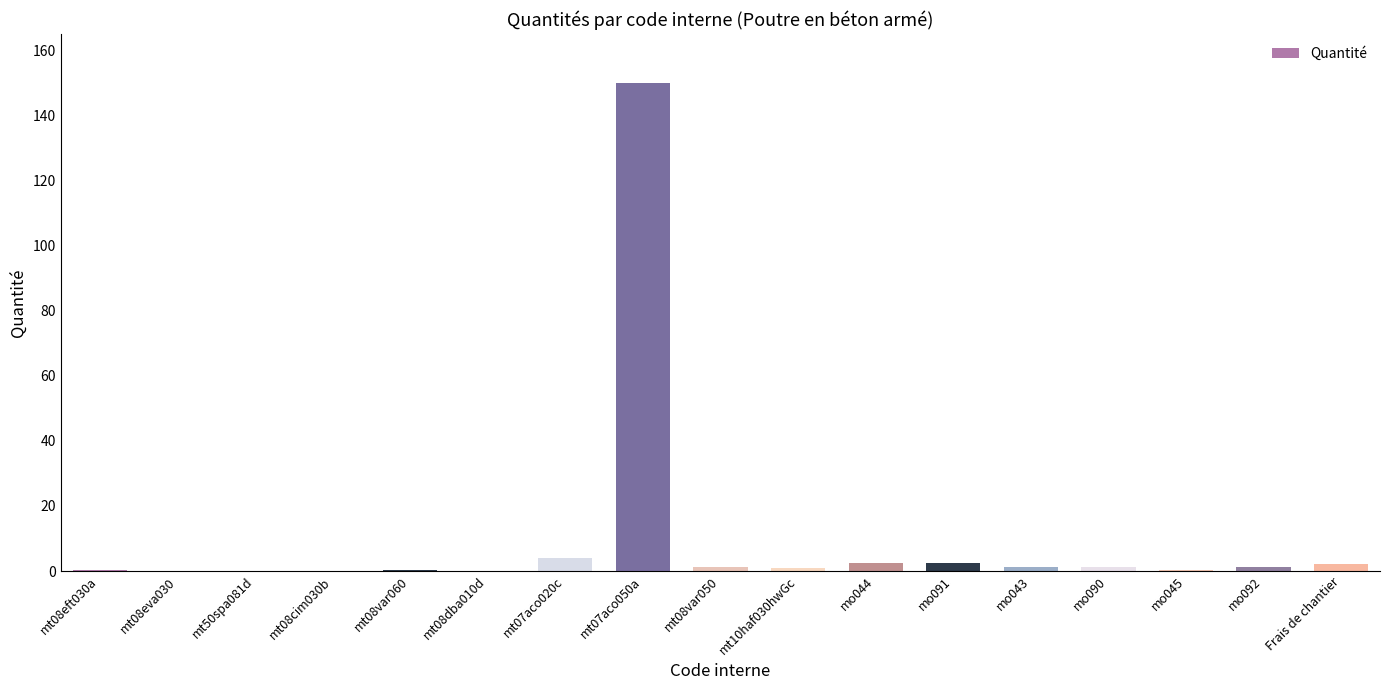

Which label corresponds to the largest value in the chart?

mt07aco050a